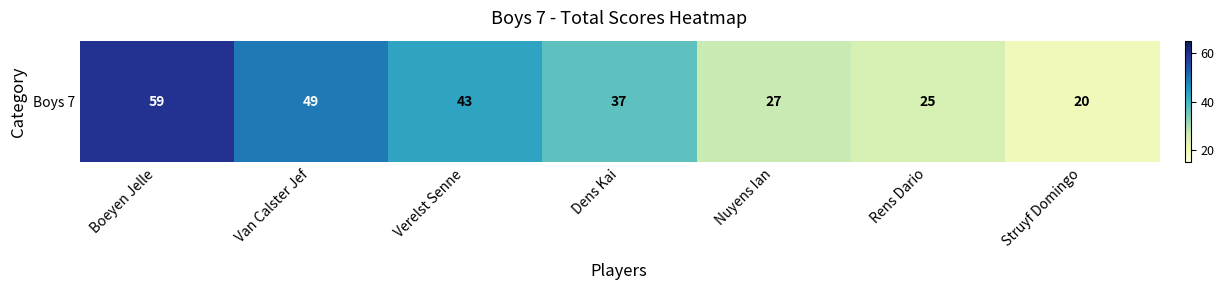

Rank the categories by value from highest to lowest.

Boeyen Jelle, Van Calster Jef, Verelst Senne, Dens Kai, Nuyens Ian, Rens Dario, Struyf Domingo